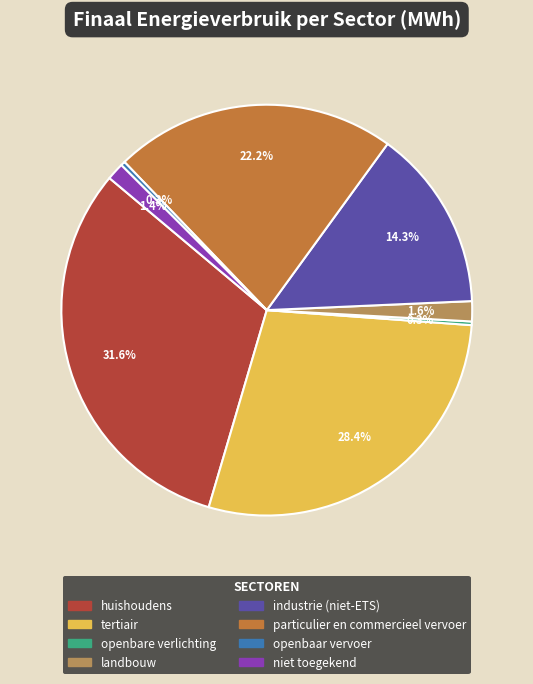

Count the number of slices in the pie.

8